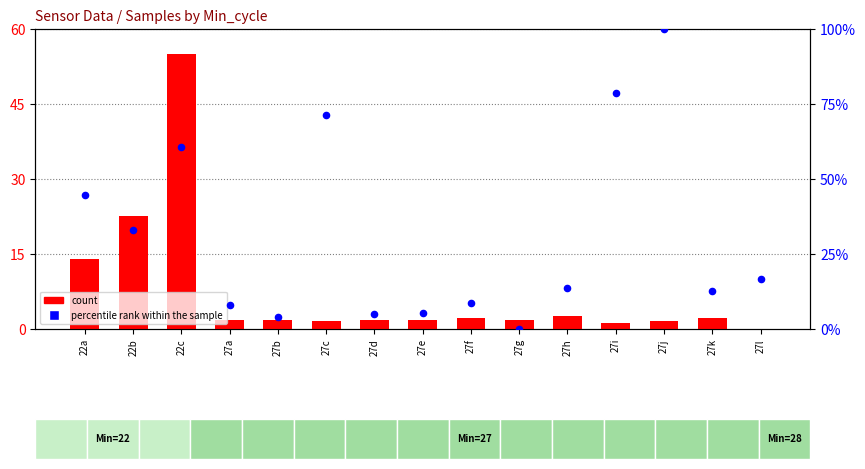

What is the total value across all series at 27h?

16.2